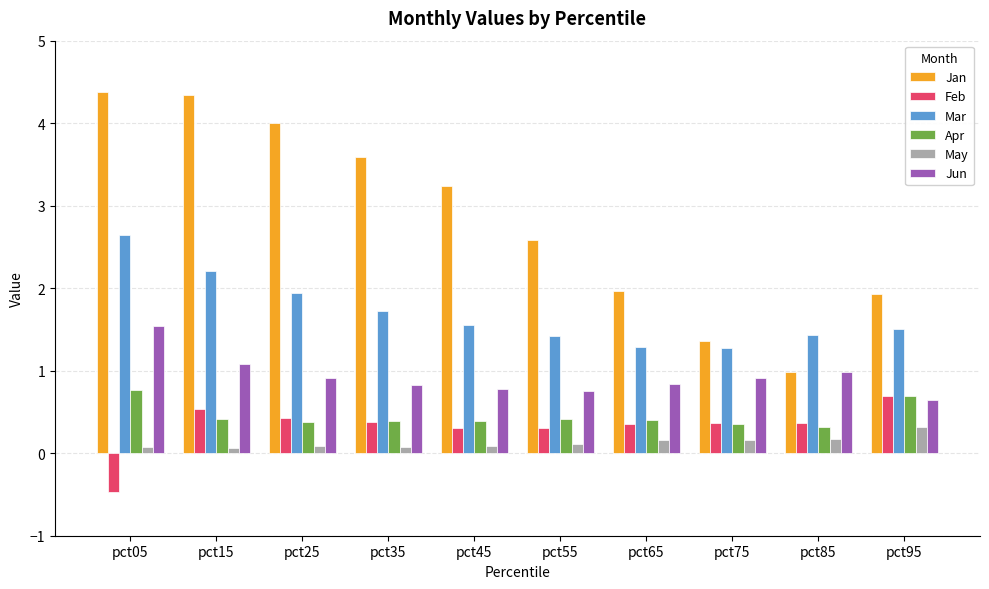

Count the number of data series in this chart.

6